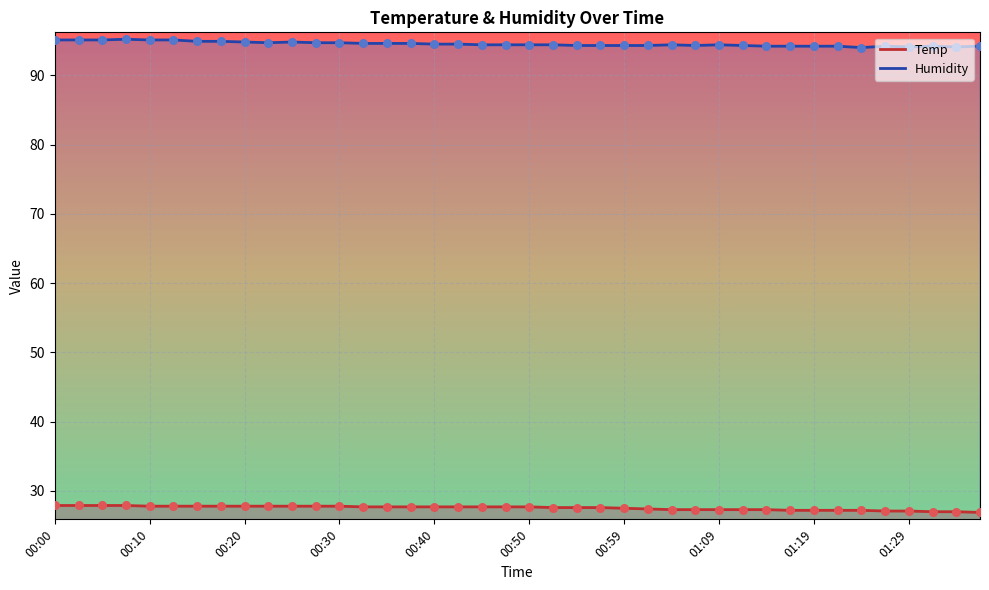

Which series reaches the minimum Y coordinate?

Temp